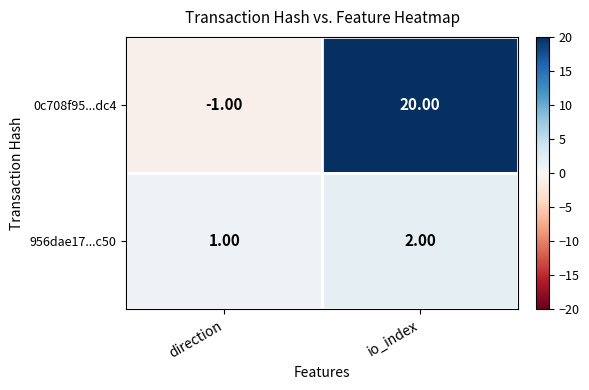

Between direction and io_index, which series saw the biggest shift?

0c708f95...dc4